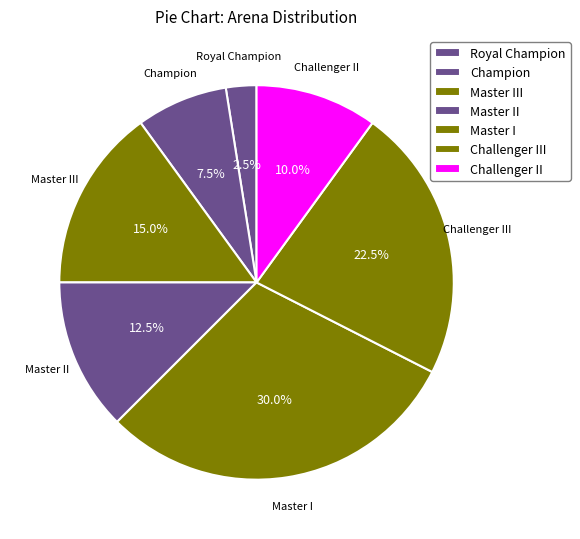

To the nearest percent, what is the average slice percentage?

14%